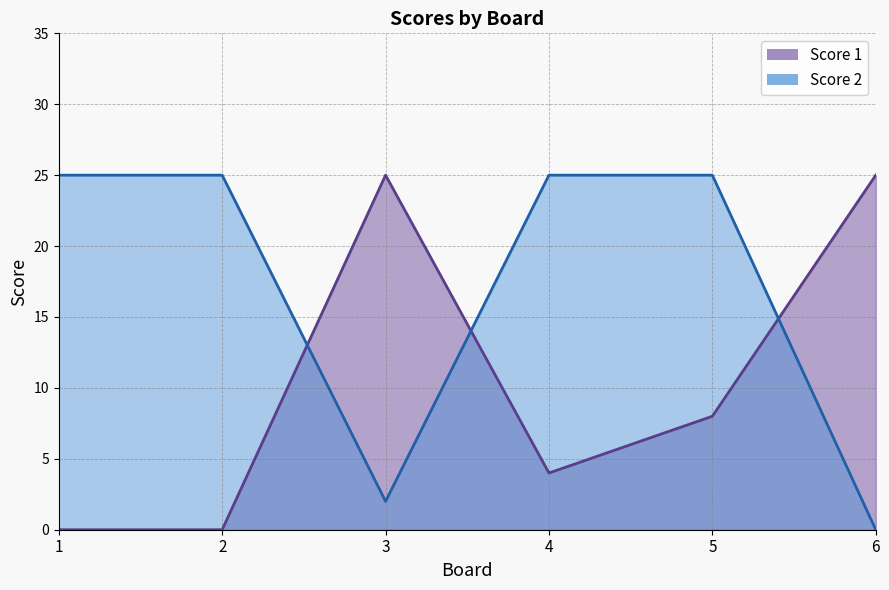

Does the chart have visible grid lines?

Yes